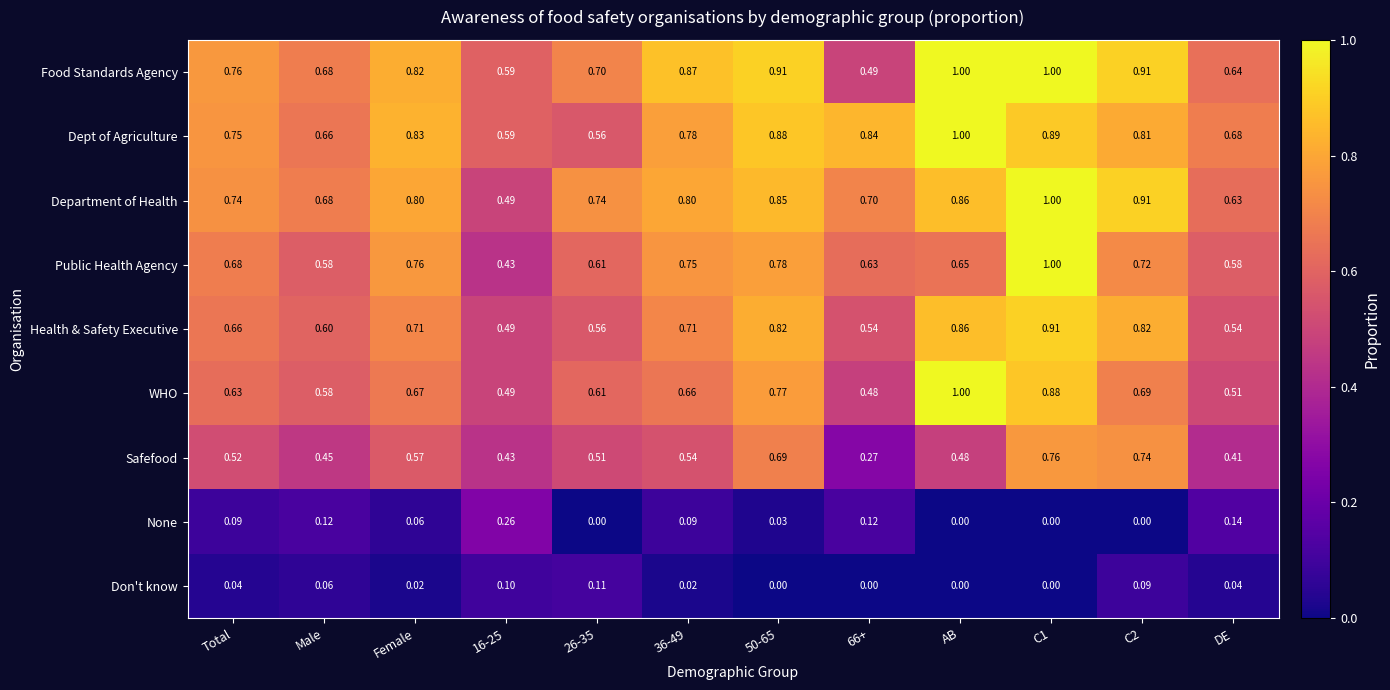

Rank the series at Total from lowest to highest value.

Don't know, None, Safefood, WHO, Health & Safety Executive, Public Health Agency, Department of Health, Dept of Agriculture, Food Standards Agency